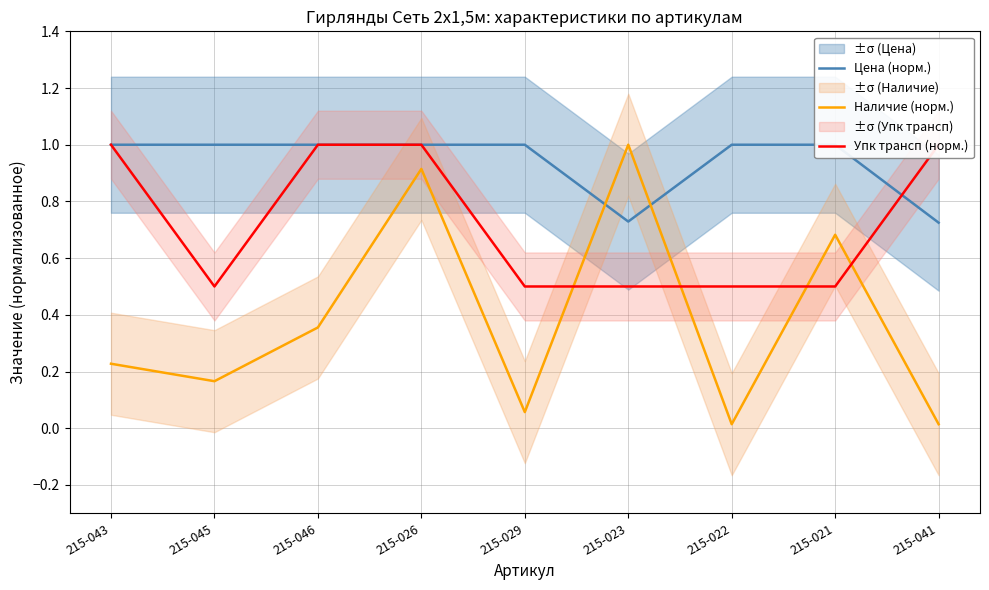

How many intersections are there between Упк трансп (норм.) and Наличие (норм.)?

4